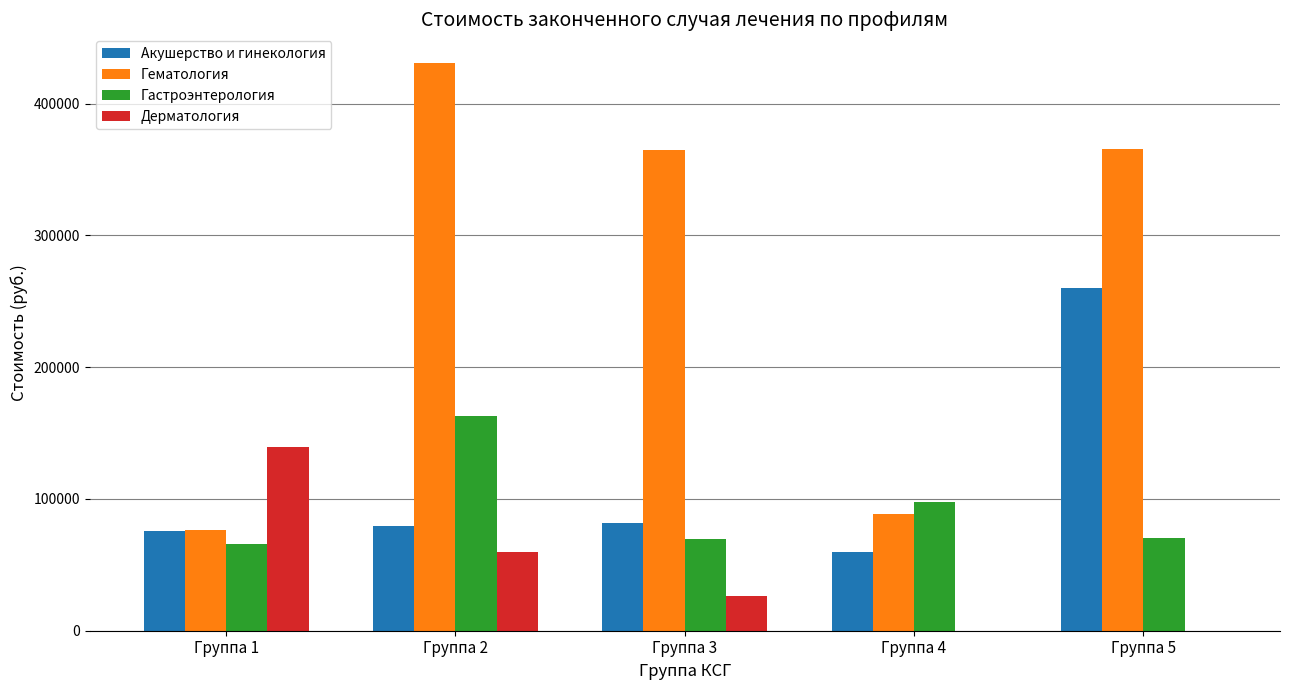

How many data points in Дерматология are above 26521?

3